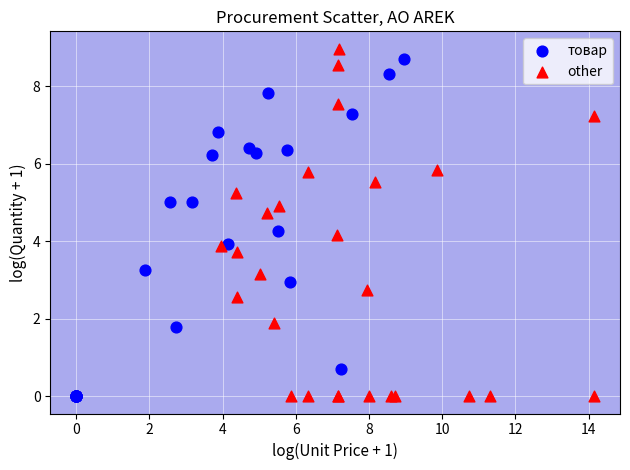

Which series has the largest Y range (max minus min)?

other